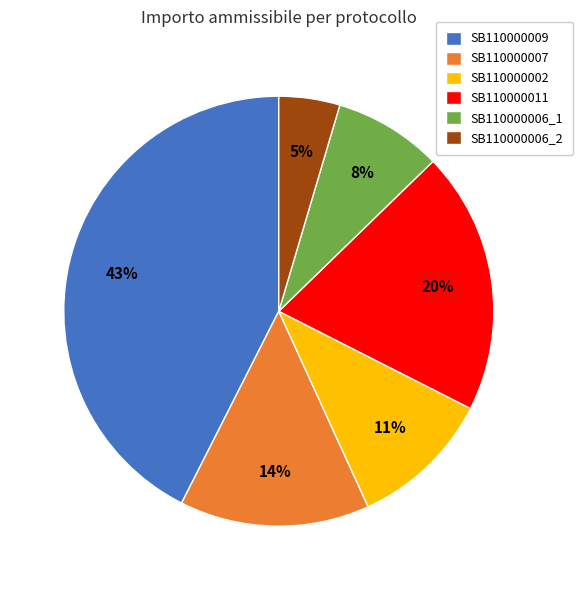

How many slices are in this pie chart?

6